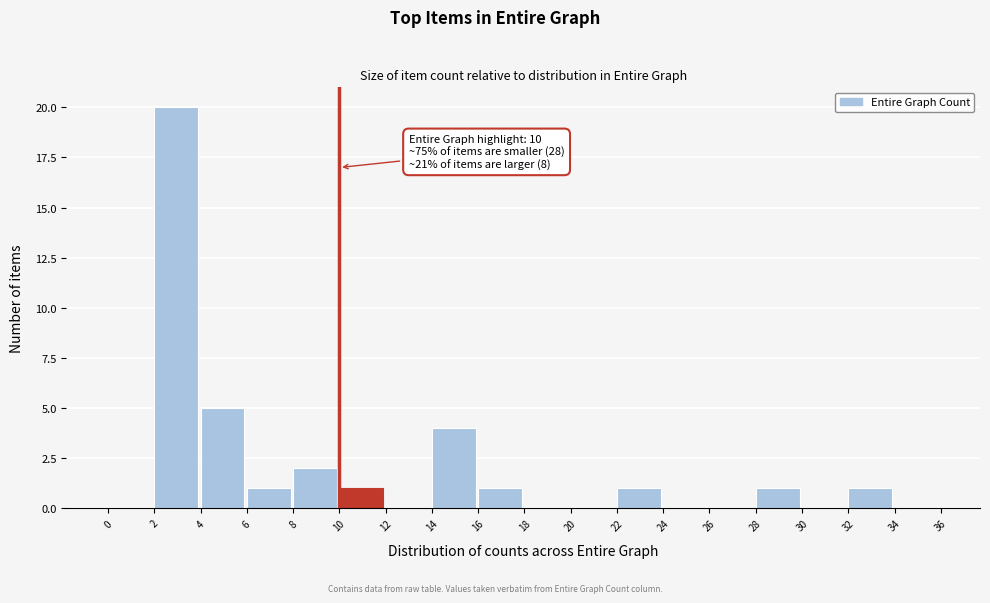

Which range on the x-axis has the tallest bar?

2 to 4